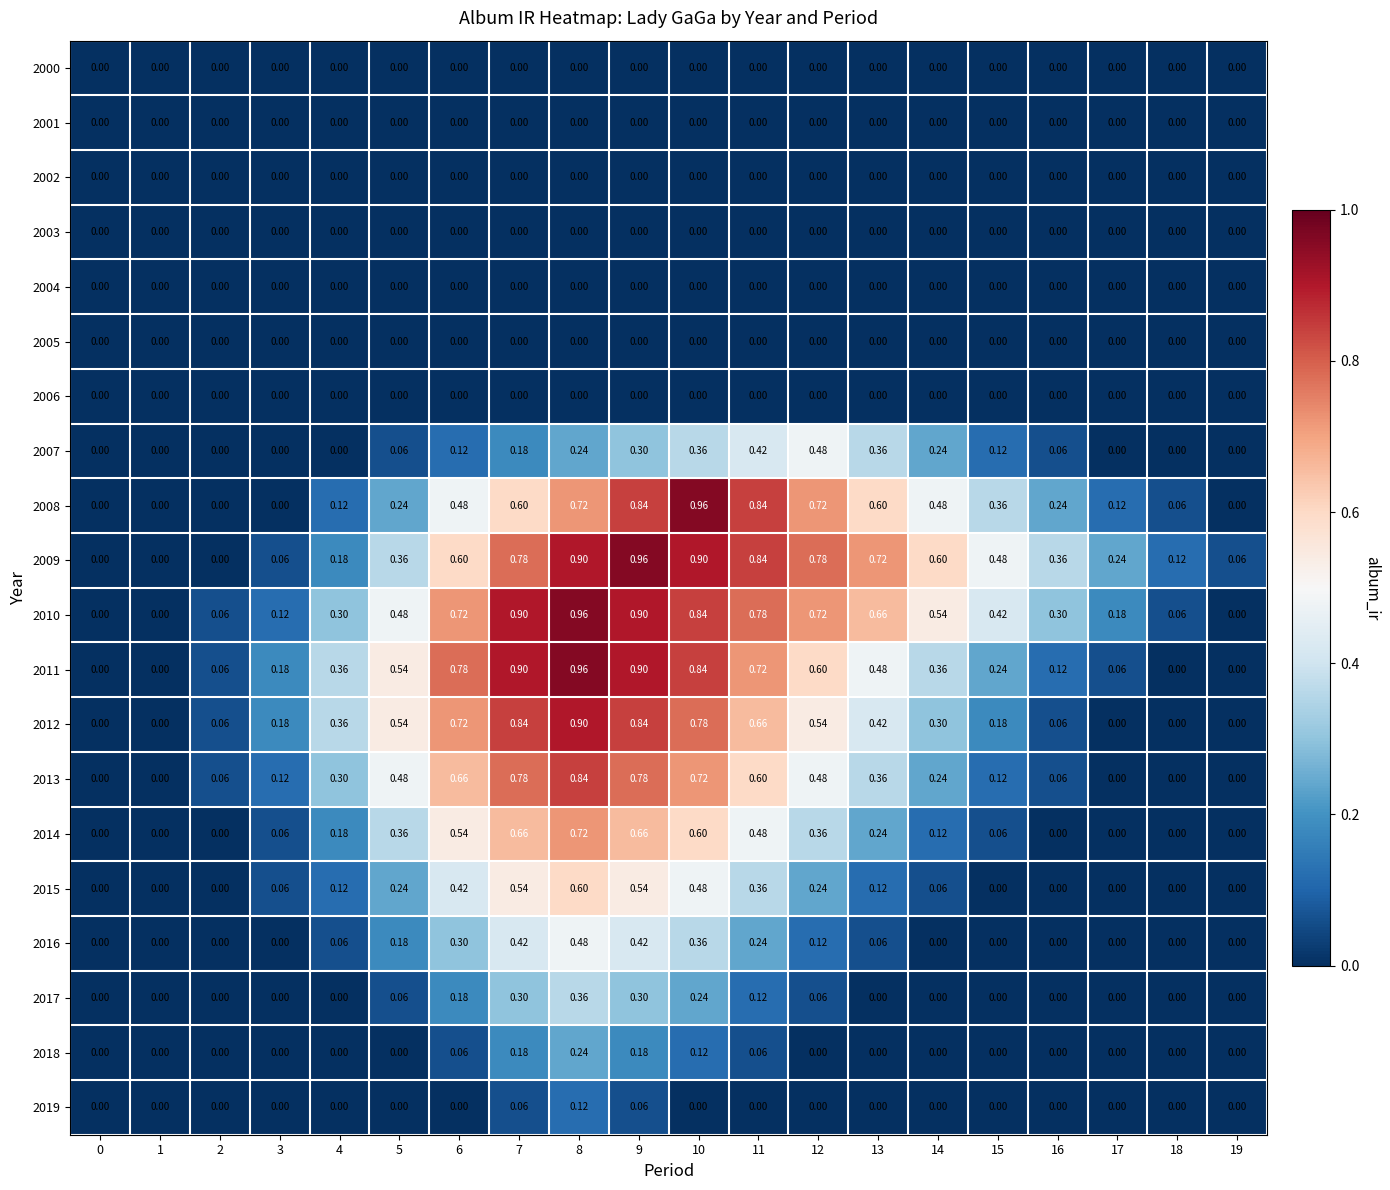

Is the value of 2017 at 1 greater than the value of 2014 at 3?

No